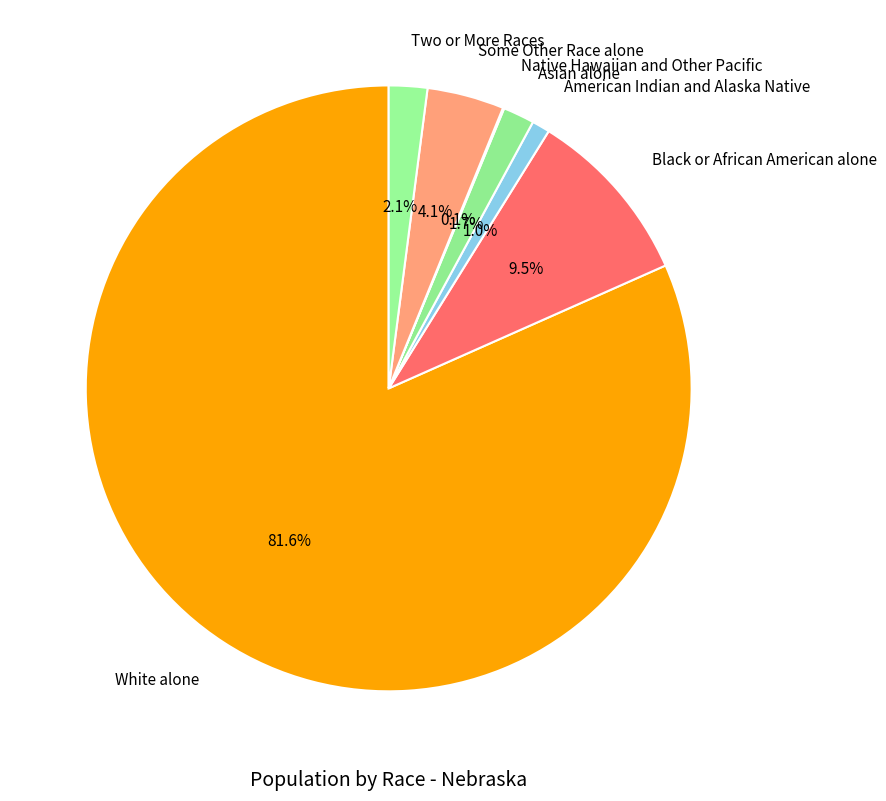

Which has a higher value, Two or More Races or Some Other Race alone?

Some Other Race alone